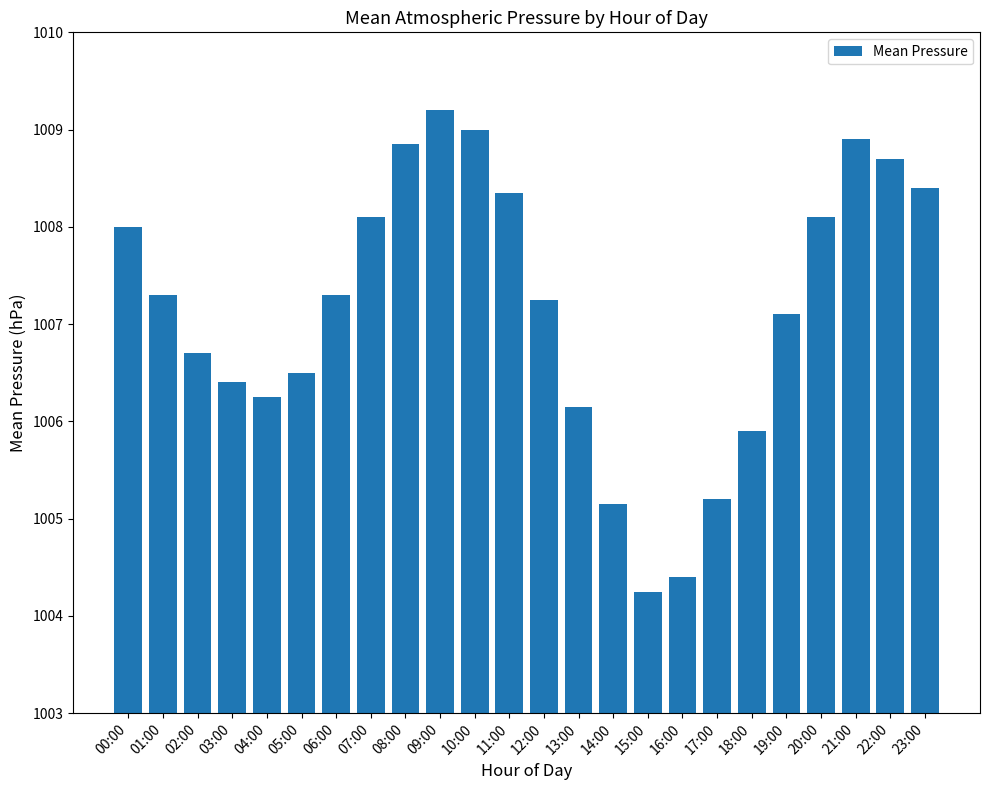

At which category does the chart reach its peak across all series?

09:00